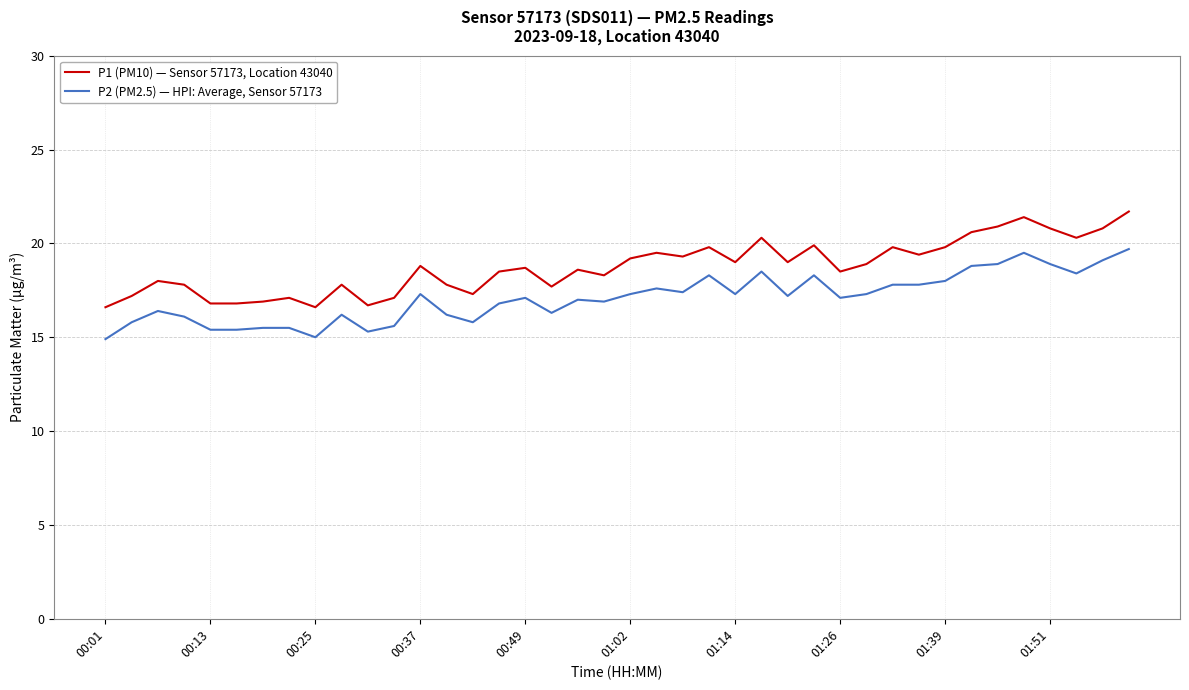

Which series has the widest spread of values?

P1 (PM10) — Sensor 57173, Location 43040